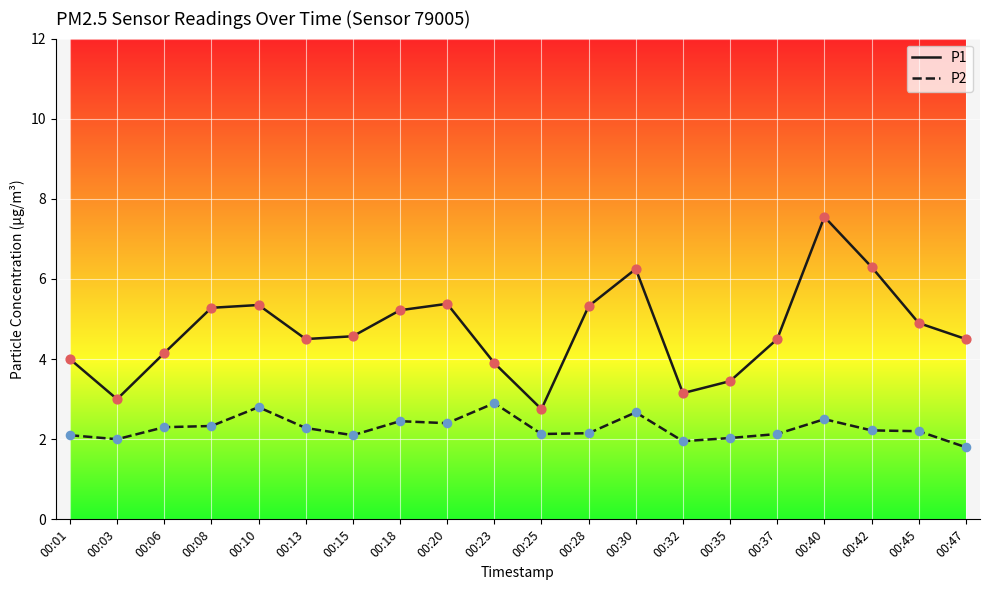

Which series has the largest range (max minus min)?

P1